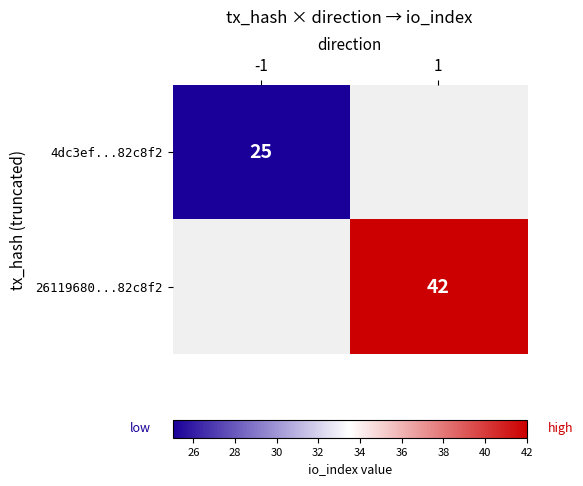

Is it true that 4dc3ef...82c8f2 equals 25 at -1?

True